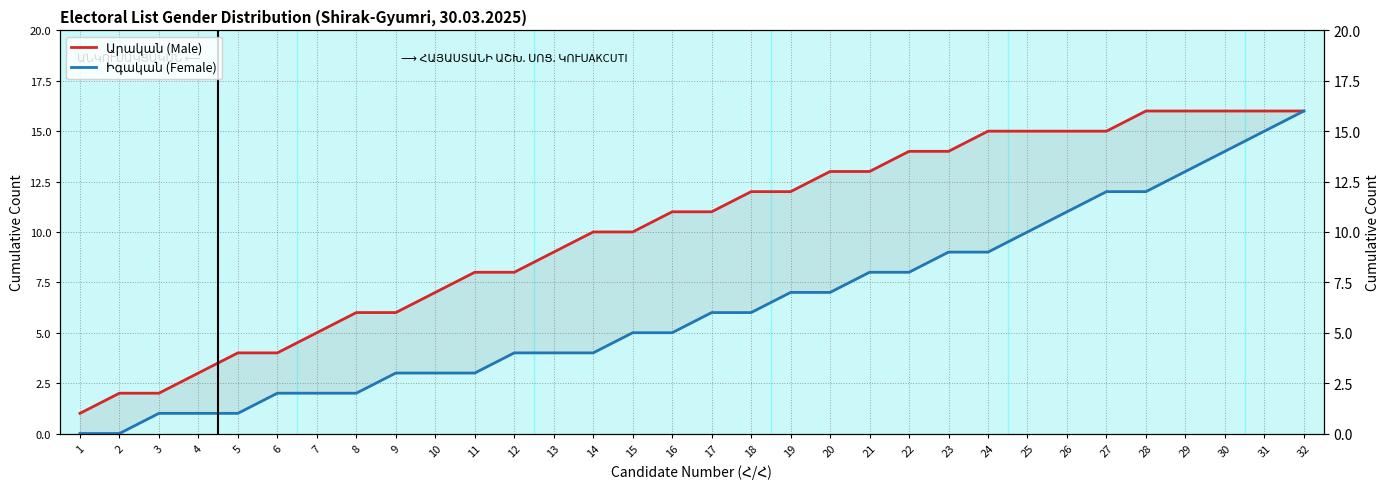

List the series in order of their overall mean, highest first.

Արական (Male), Իգական (Female)